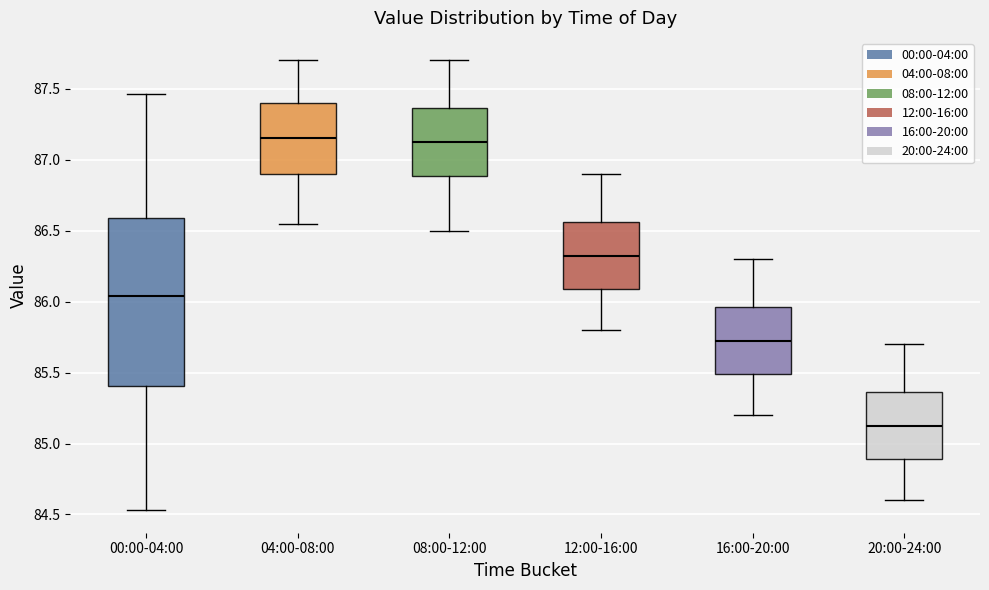

Where does the lower whisker of the box for 08:00-12:00 end on the y-axis? The values are not printed on the chart, so give them approximately, as read against the axis.

86.50